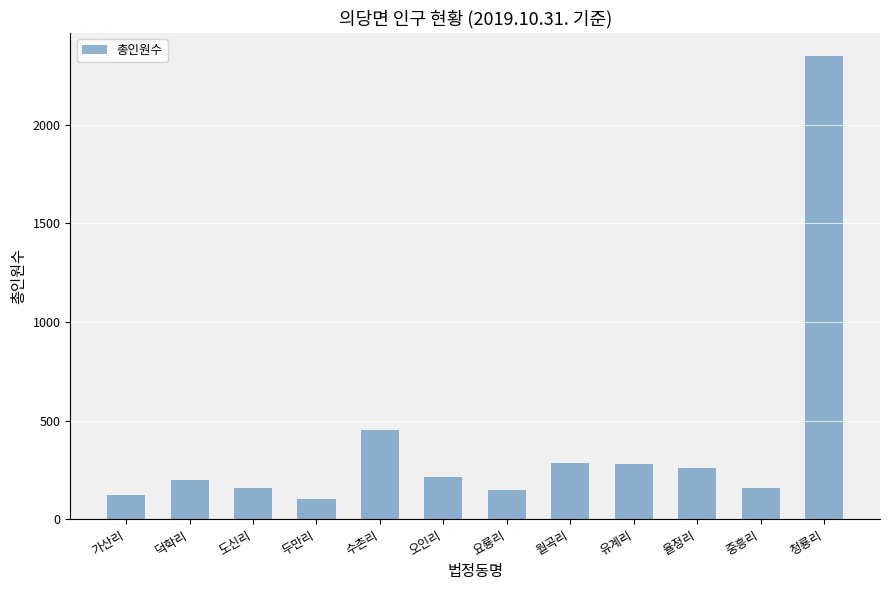

At which label is the value closest to 1225?

수촌리